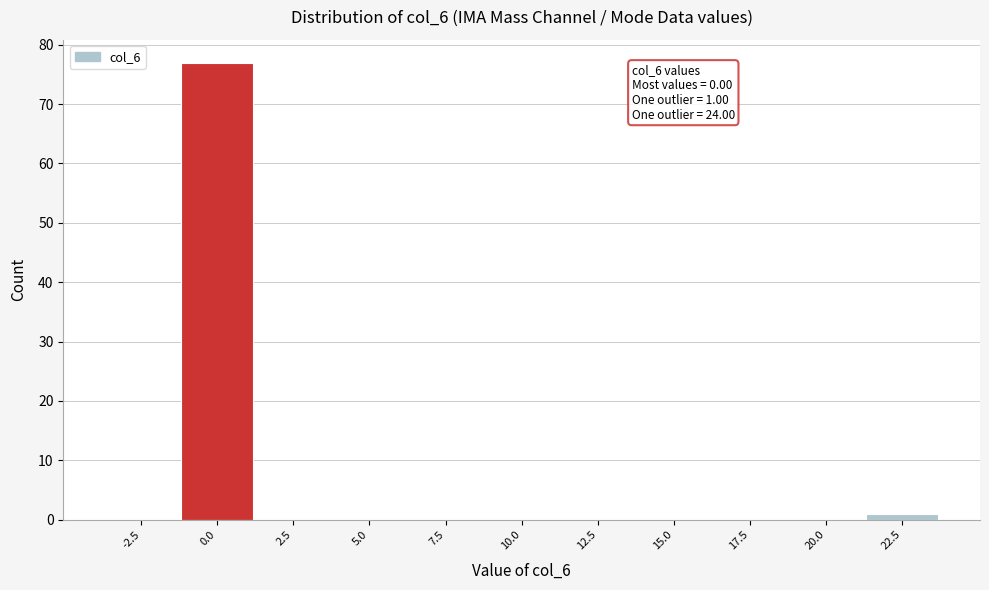

Reading left to right, transcribe all the data shown in this chart.

-2.5=0	0.0=77	2.5=0	5.0=0	7.5=0	10.0=0	12.5=0	15.0=0	17.5=0	20.0=0	22.5=1